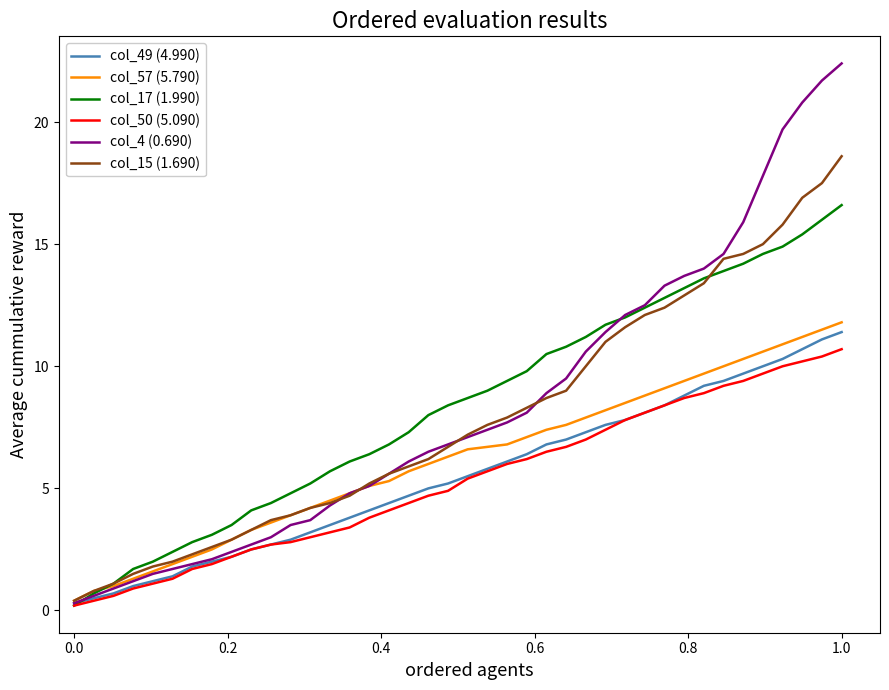

Count the number of categories in the chart.

40